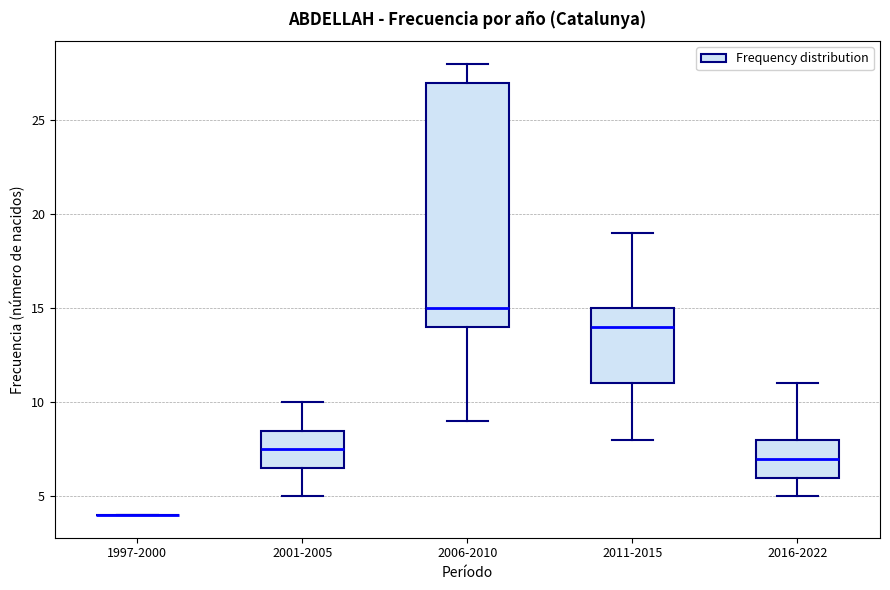

Reading left to right, read every box against the y-axis: the position of its median line, the range the box covers, and the ends of its whiskers. The values are not printed on the chart, so give them approximately, as read against the axis.

1997-2000: box collapsed to a line at 4.0, whiskers 4.0 to 4.0
2001-2005: median 7.5, box 6.5 to 8.5, whiskers 5.0 to 10.0
2006-2010: median 15.0, box 14.0 to 27.0, whiskers 9.0 to 28.0
2011-2015: median 14.0, box 11.0 to 15.0, whiskers 8.0 to 19.0
2016-2022: median 7.0, box 6.0 to 8.0, whiskers 5.0 to 11.0